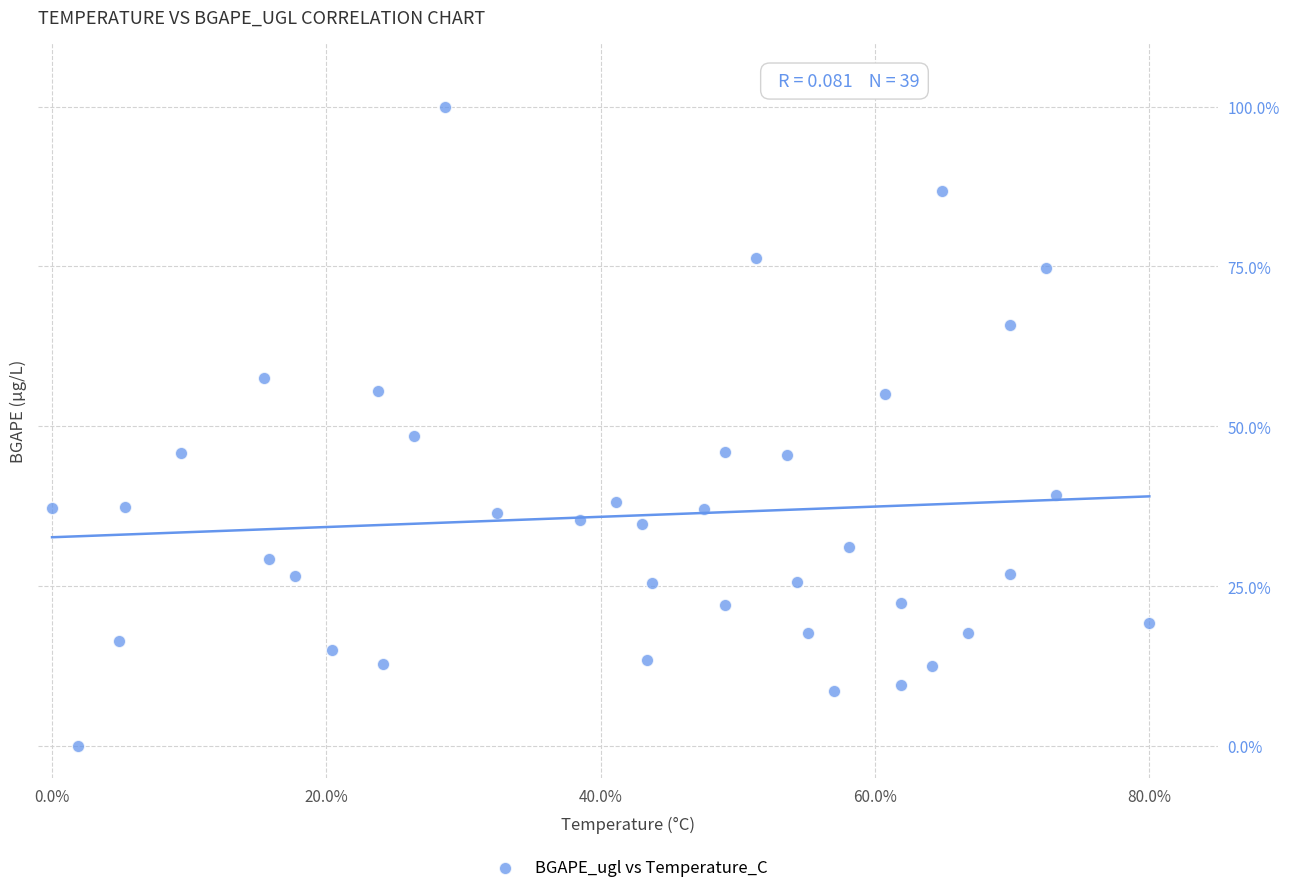

What Y value in the scatter plot is closest to 50?

48.5